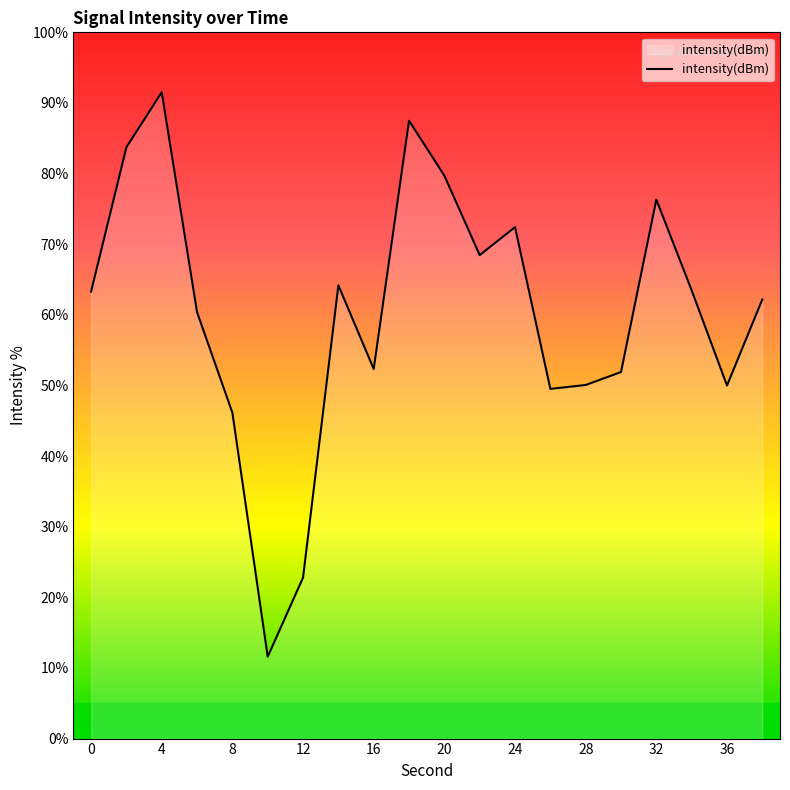

How many values are below 63?

10